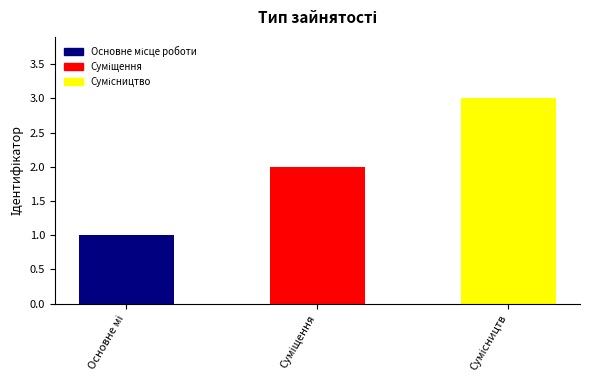

Reading left to right, extract all data points from this chart.

1	2	3